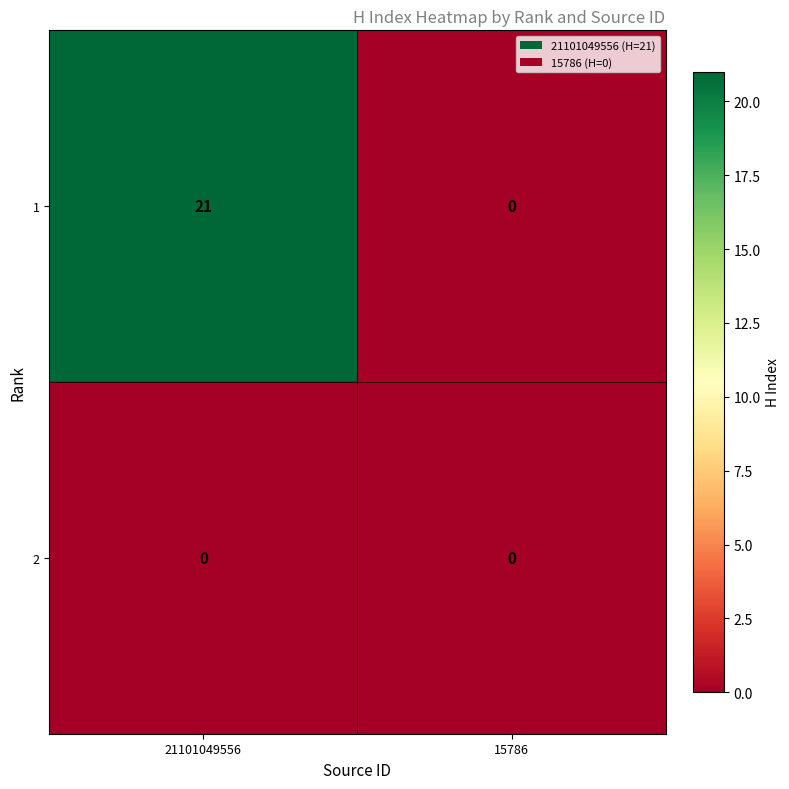

Between 21101049556 and 15786, which series saw the biggest shift?

1